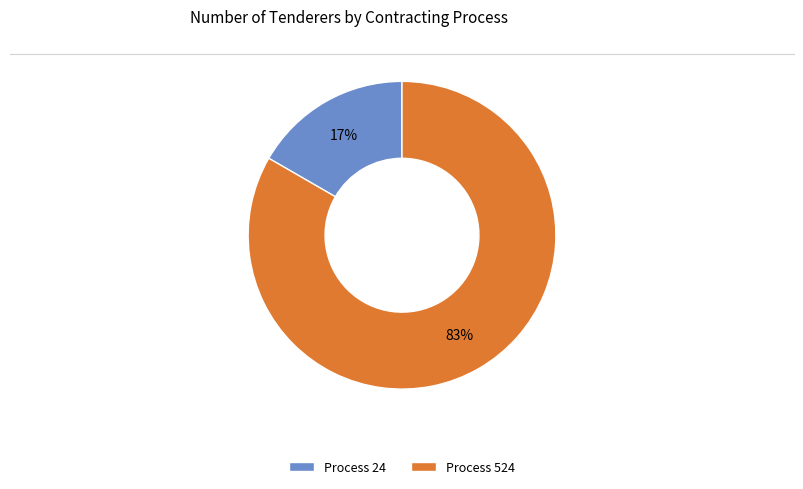

Which has a higher value, Process 524 or Process 24?

Process 524